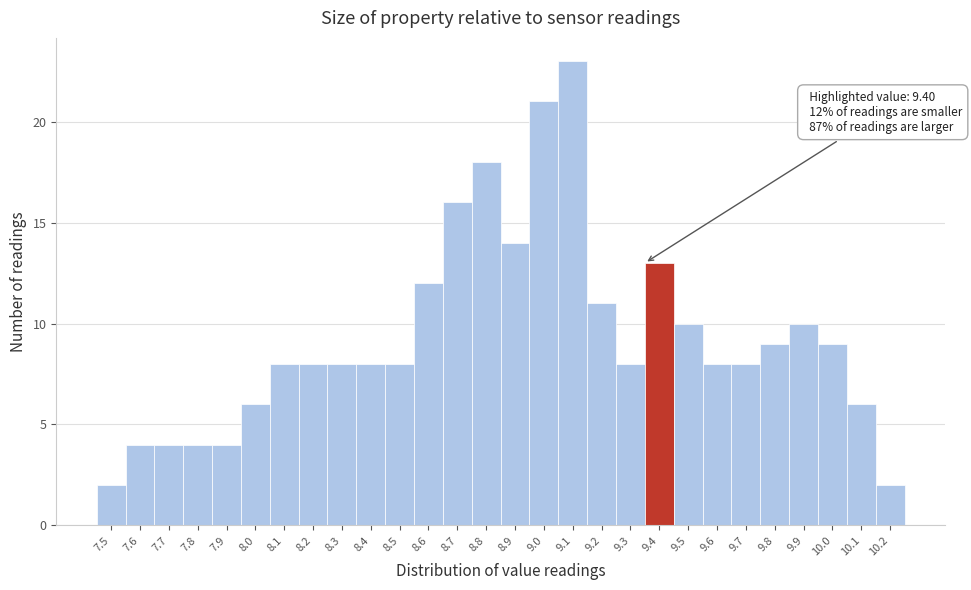

Which range on the x-axis has the tallest bar?

9.05 to 9.15